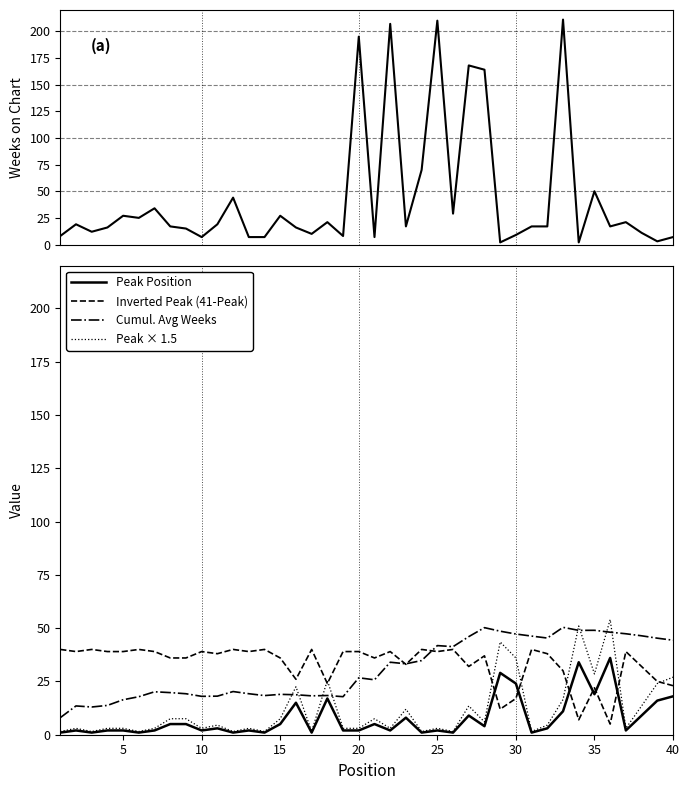

True or false: Inverted Peak (41-Peak) has a value of 60.0 at 10.

False